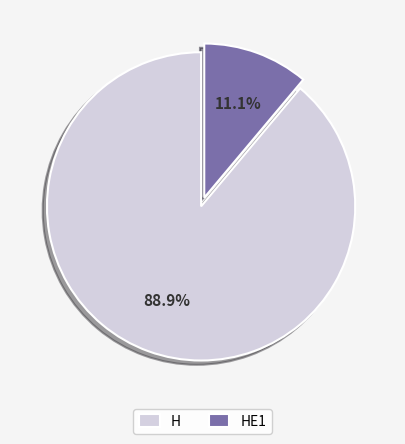

The HE1 slice represents 5% of the pie. True or false?

False